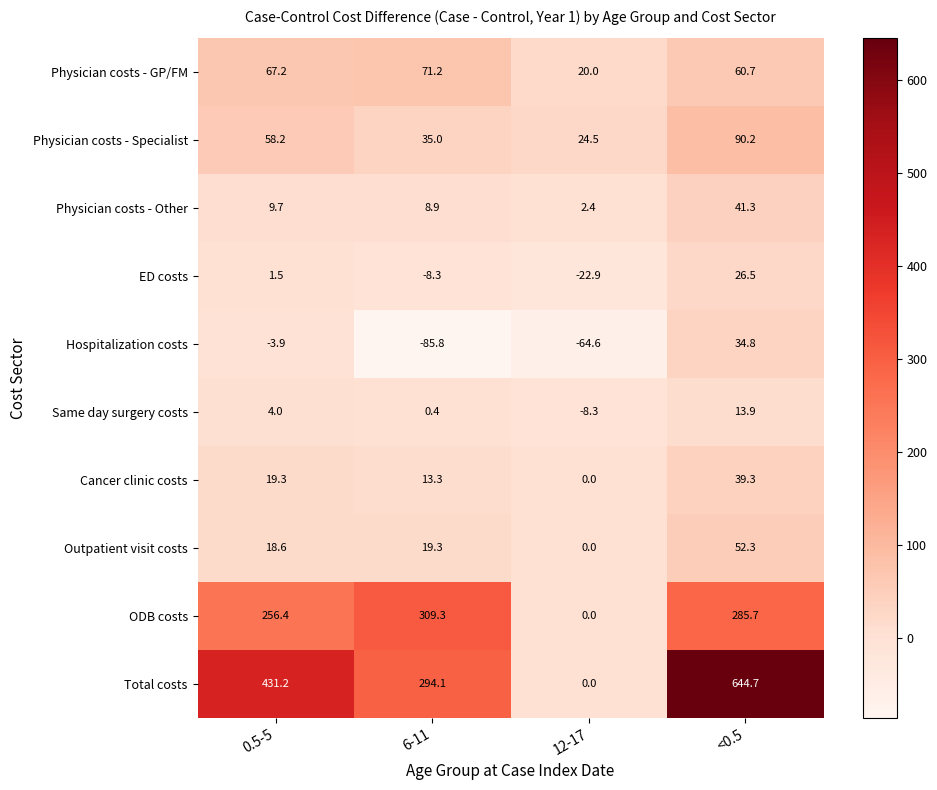

List the series in order of their peak value, highest first.

Total costs, ODB costs, Physician costs - Specialist, Physician costs - GP/FM, Outpatient visit costs, Physician costs - Other, Cancer clinic costs, Hospitalization costs, ED costs, Same day surgery costs